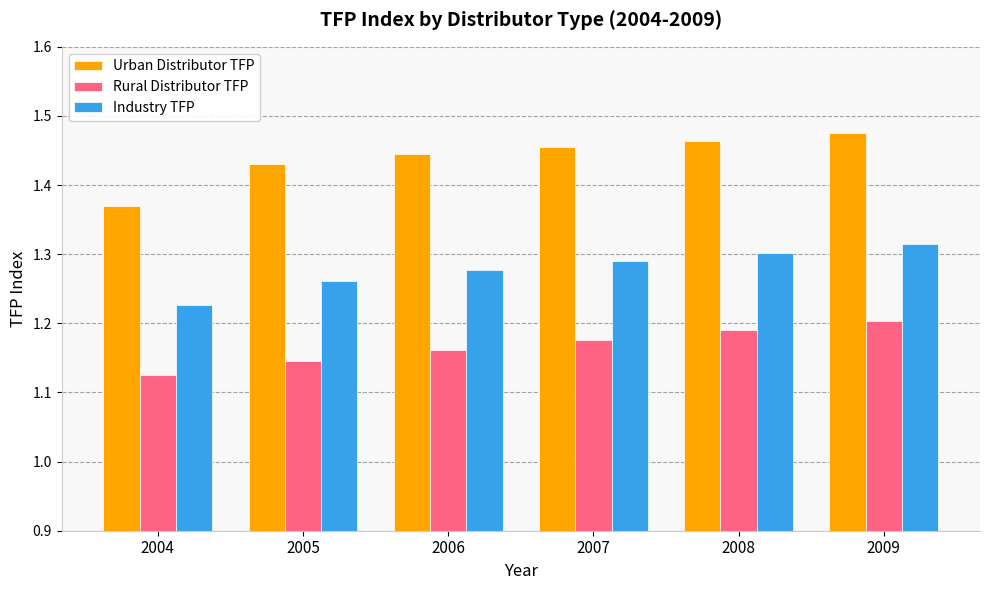

At how many categories does at least one series exceed 1?

6